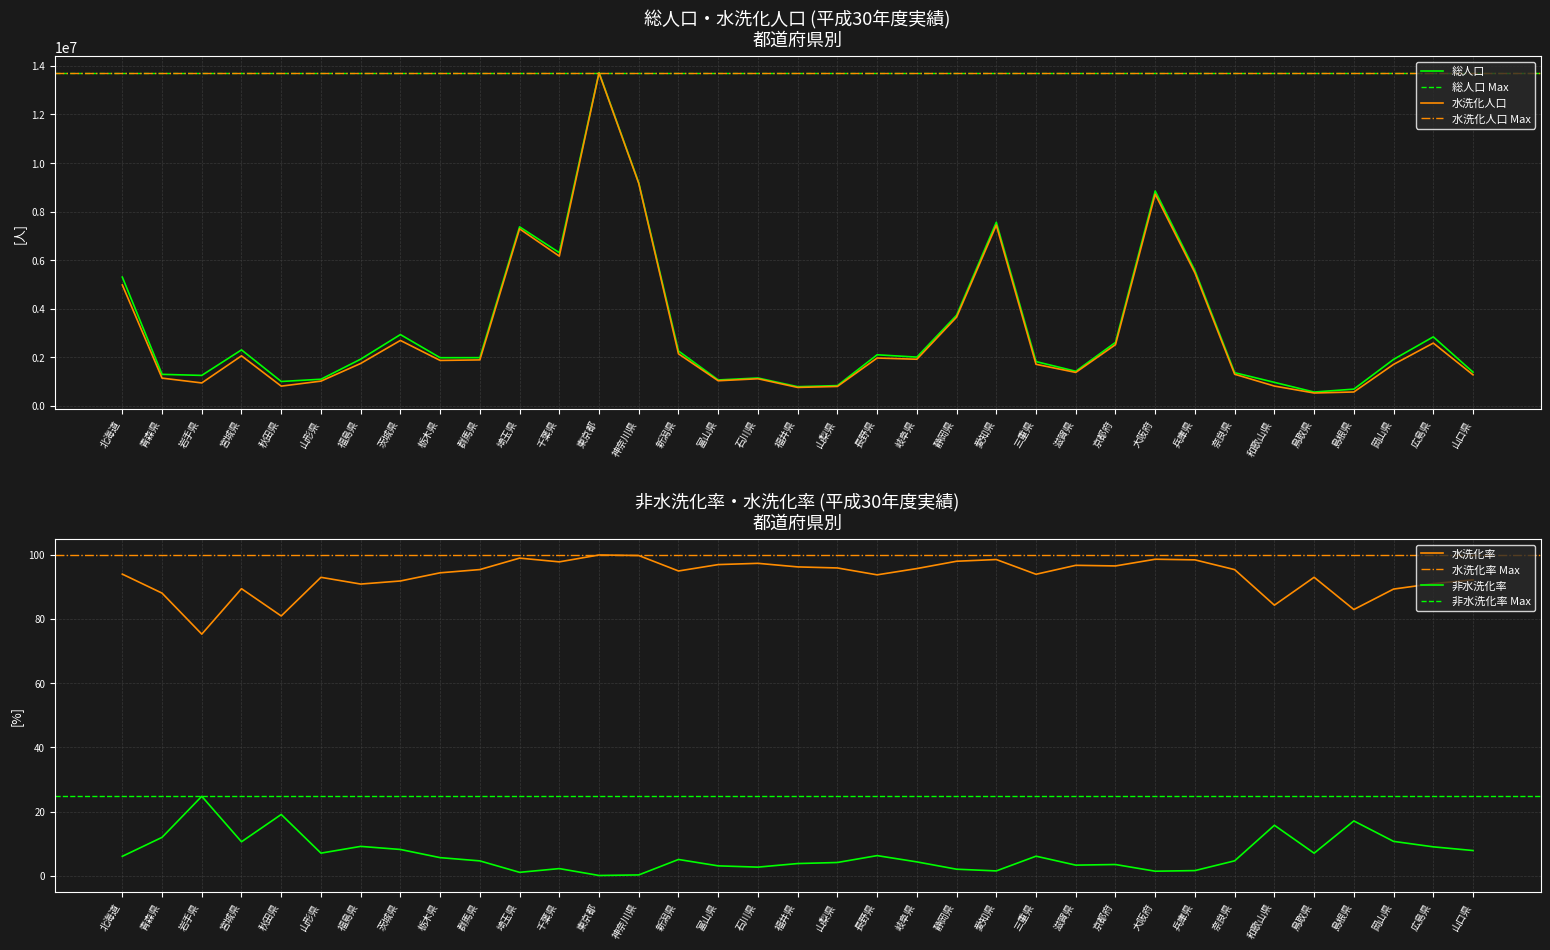

True or false: 非水洗化率 has a value of 4.5 at 滋賀県.

False